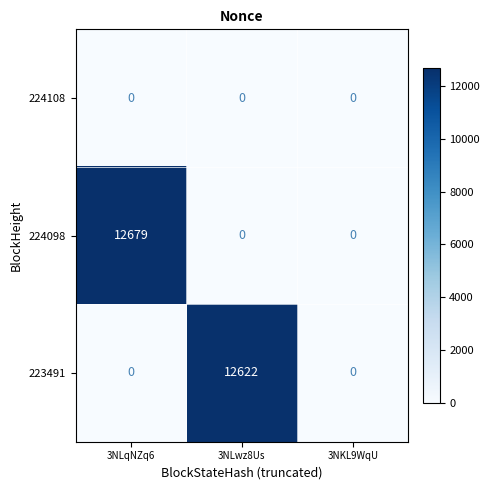

Which series has the largest total across all categories?

224098